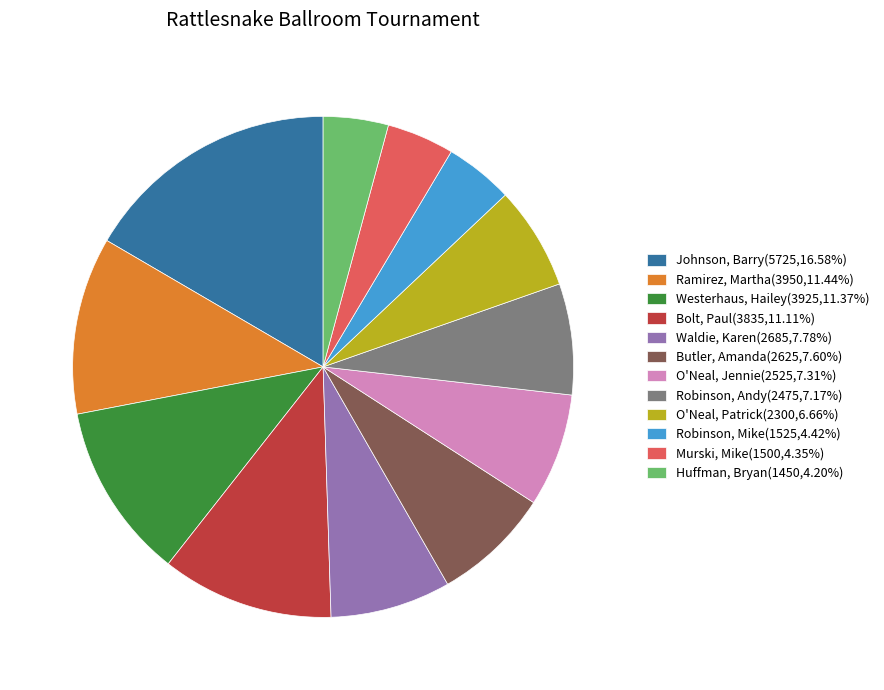

Which slice is the largest?

Johnson, Barry